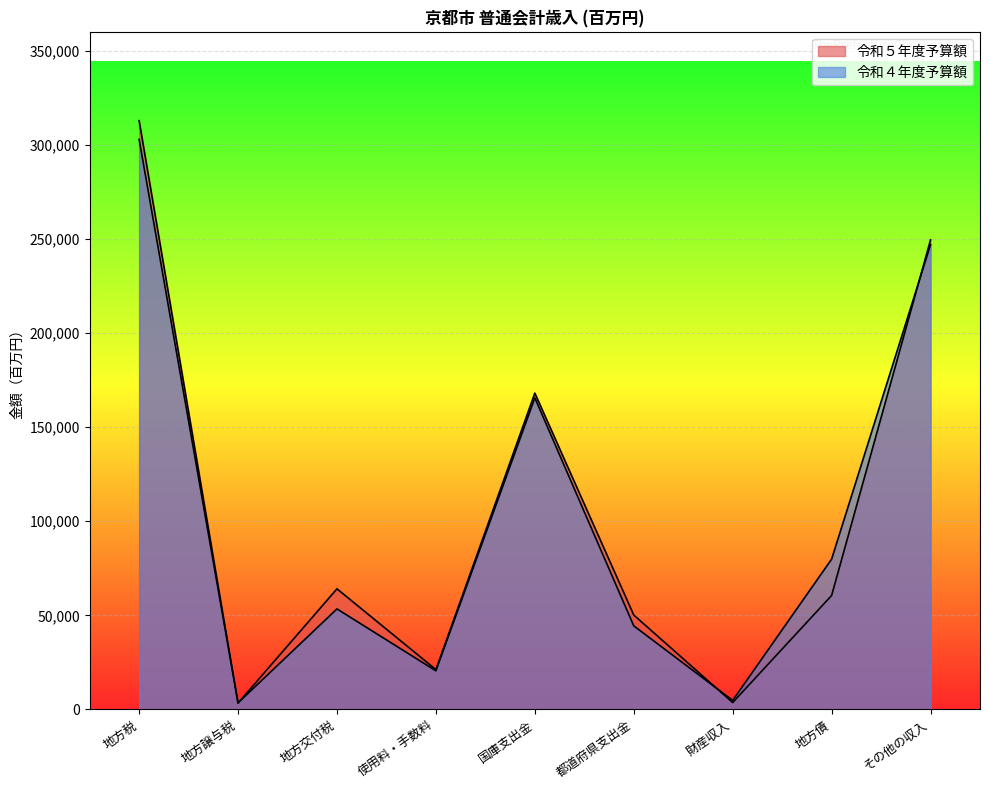

What is the label of the 8th point from the right?

地方譲与税